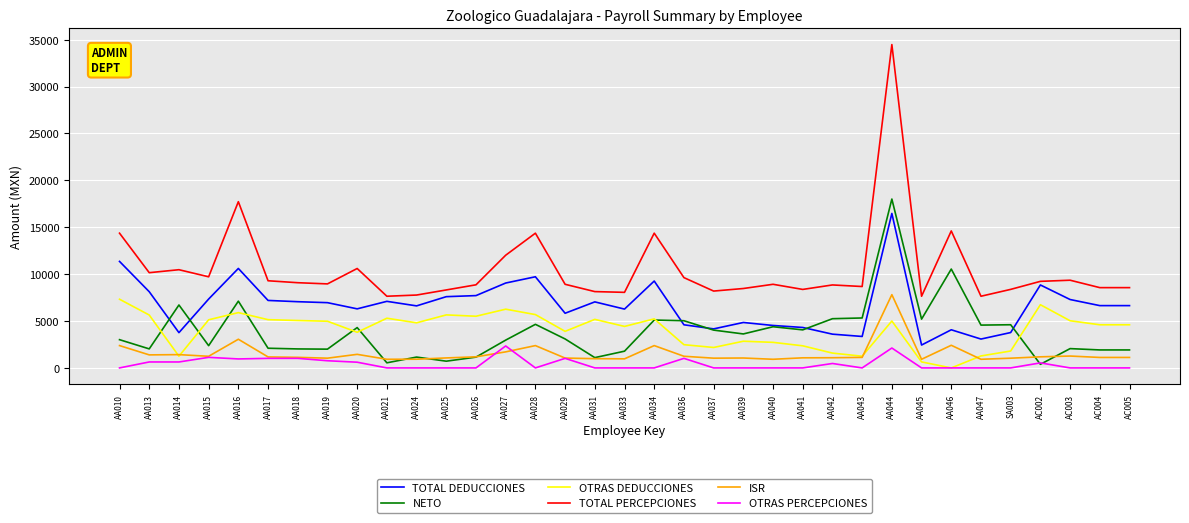

What is the difference between the second highest and minimum values in the TOTAL DEDUCCIONES series?

8914.6